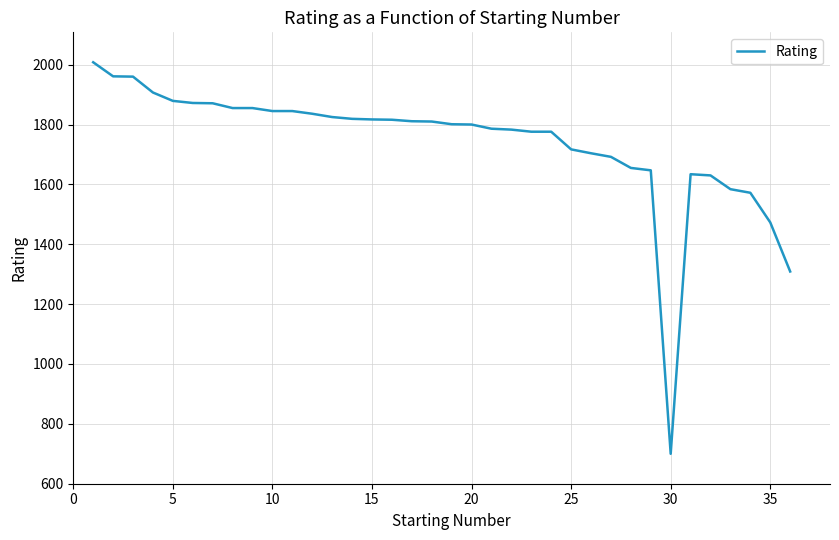

What is the greatest value displayed?

2008